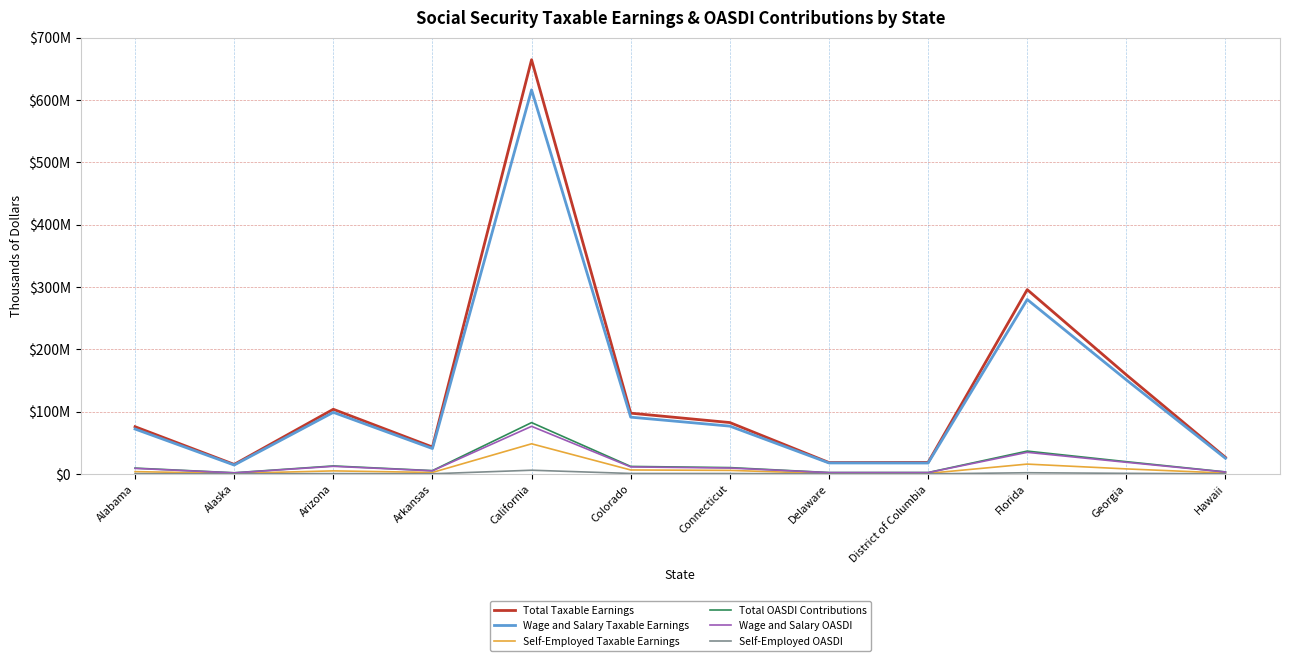

Is this an area chart (filled region under the line)?

No